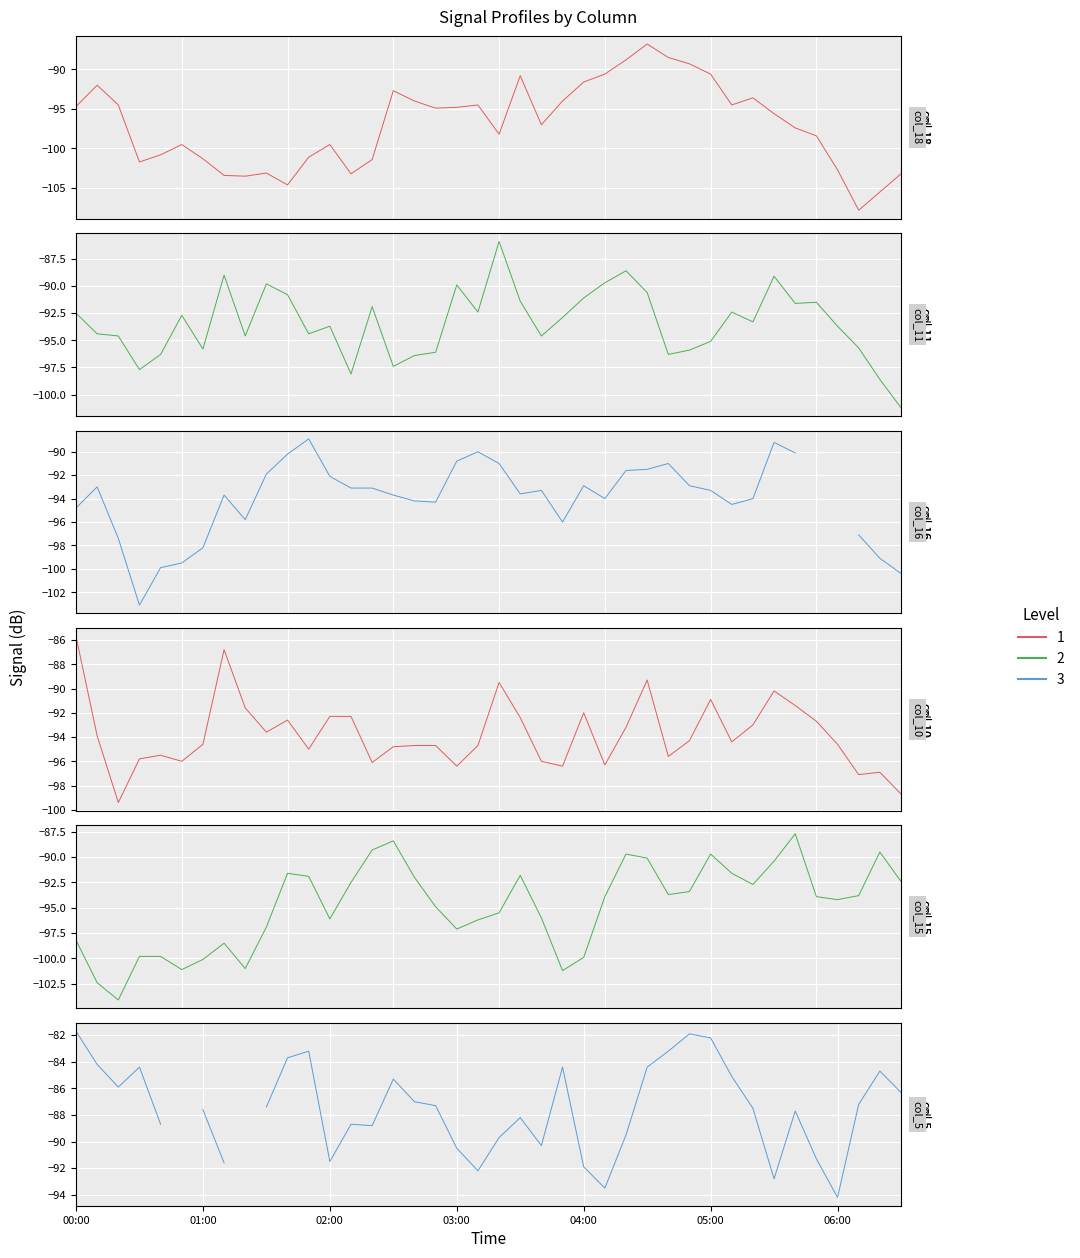

At how many categories does at least one series exceed -98?

40